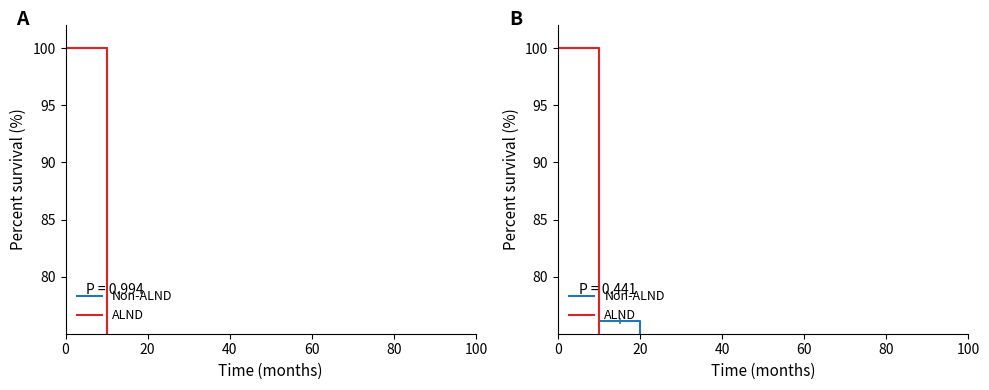

Rank the series by their average value, from lowest to highest.

Non-ALND, ALND